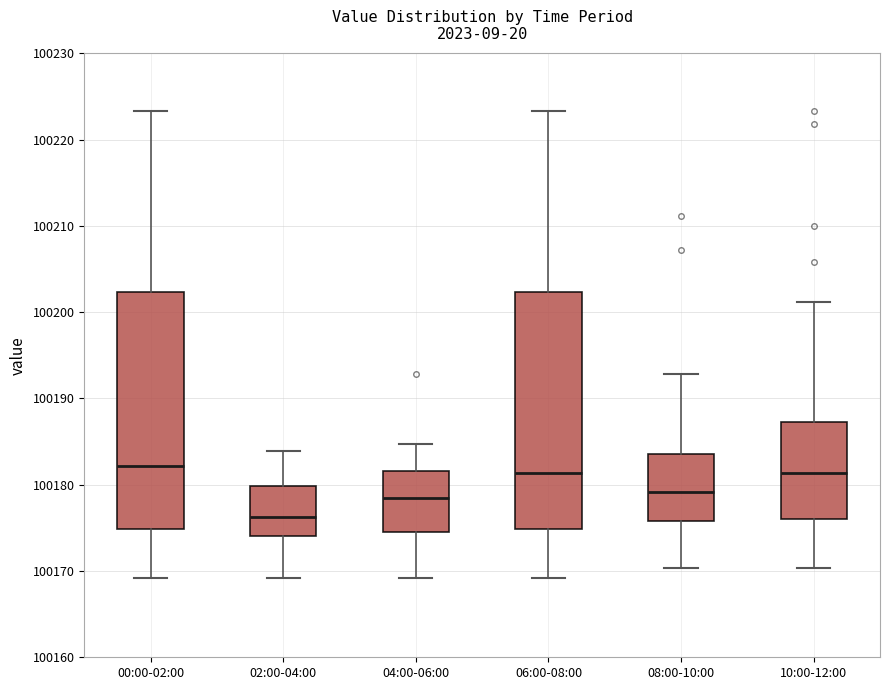

Which box has the lowest median line?

02:00-04:00